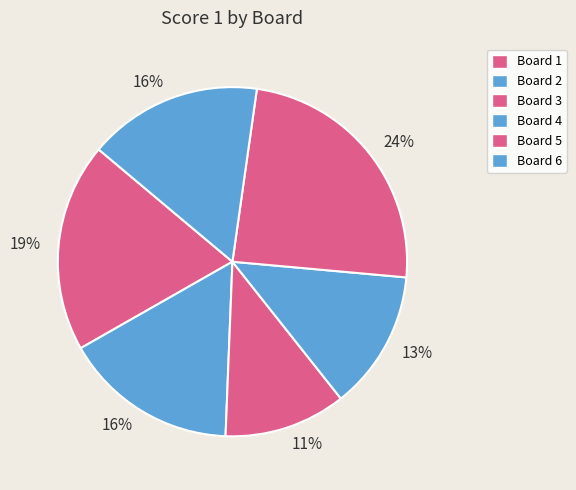

Which category has the smallest portion of the pie?

Board 3